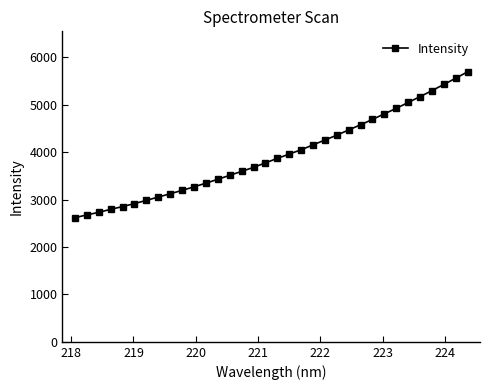

What is the greatest value displayed?

5696.6